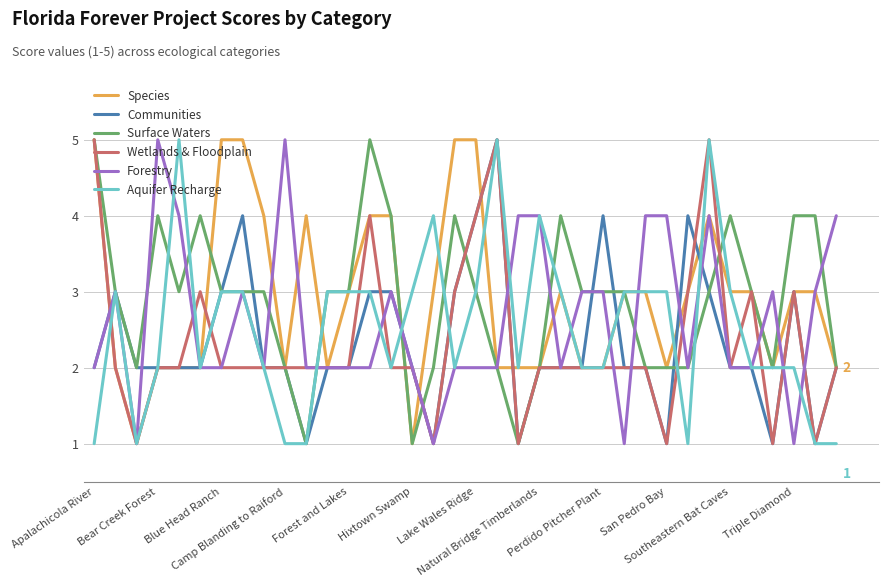

What is the highest value of the Aquifer Recharge series?

5